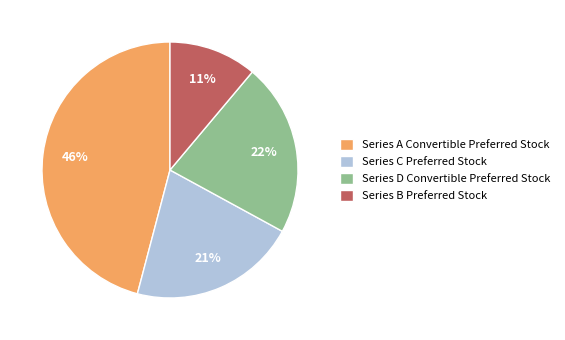

Count the number of slices in the pie.

4